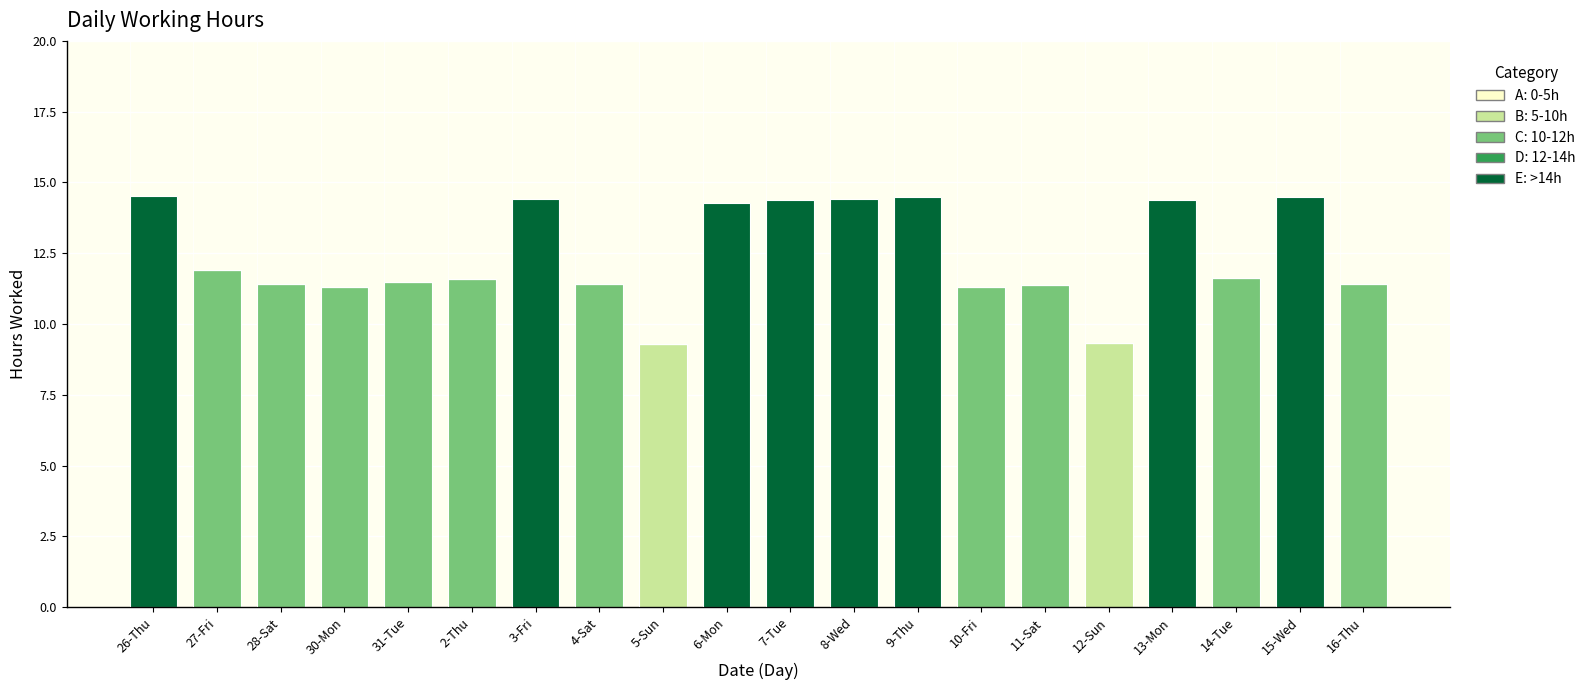

What is the sum of all B: 5-10h values?

18.6